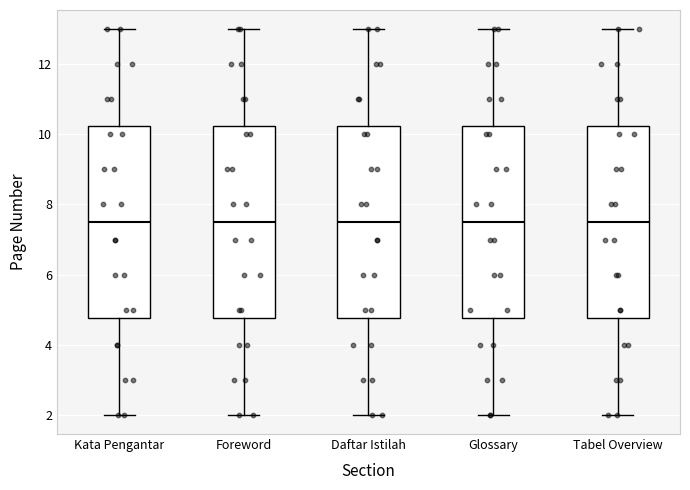

Reading left to right, read every box against the y-axis: the position of its median line, the range the box covers, and the ends of its whiskers. The values are not printed on the chart, so give them approximately, as read against the axis.

Kata Pengantar: median 7.6, box 4.8 to 10.2, whiskers 2.0 to 13.0
Foreword: median 7.6, box 4.8 to 10.2, whiskers 2.0 to 13.0
Daftar Istilah: median 7.6, box 4.8 to 10.2, whiskers 2.0 to 13.0
Glossary: median 7.6, box 4.8 to 10.2, whiskers 2.0 to 13.0
Tabel Overview: median 7.6, box 4.8 to 10.2, whiskers 2.0 to 13.0